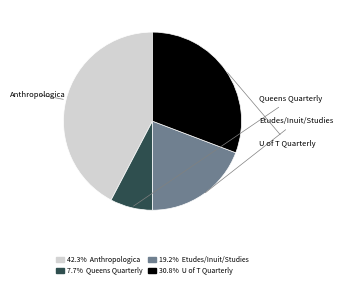

Does any single category account for the majority?

No